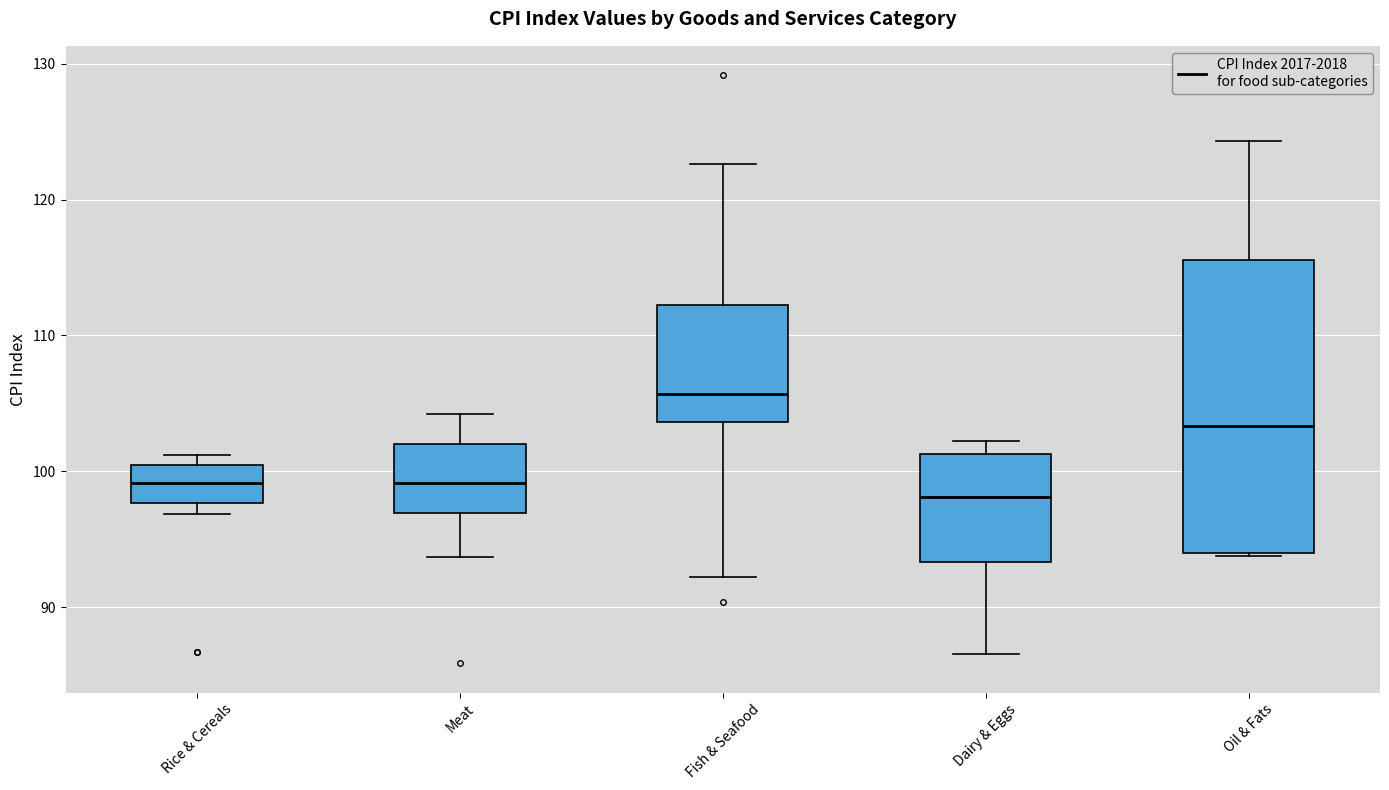

Comparing the boxes themselves (not the whiskers), which one is the tallest?

Oil & Fats